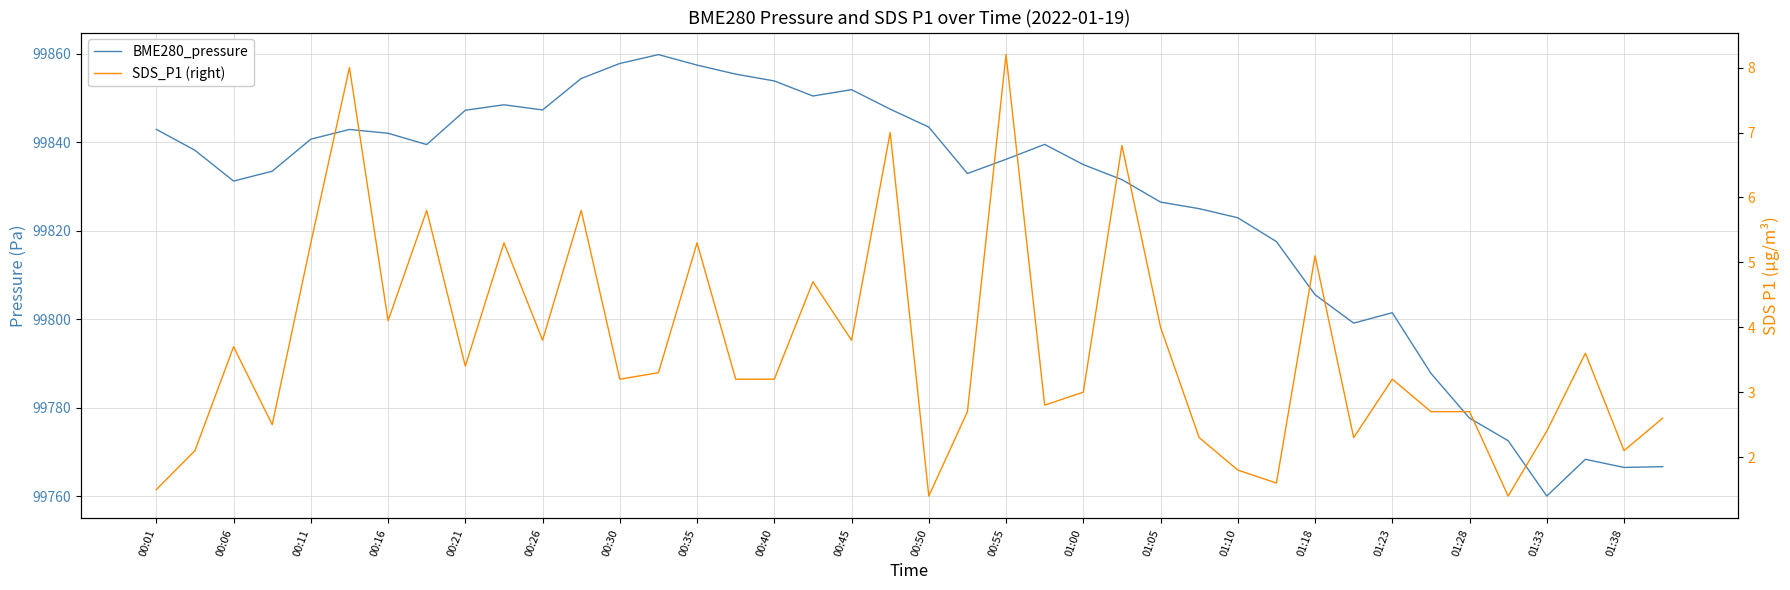

At 31, list the series in order from smallest to largest.

SDS_P1 (right), BME280_pressure